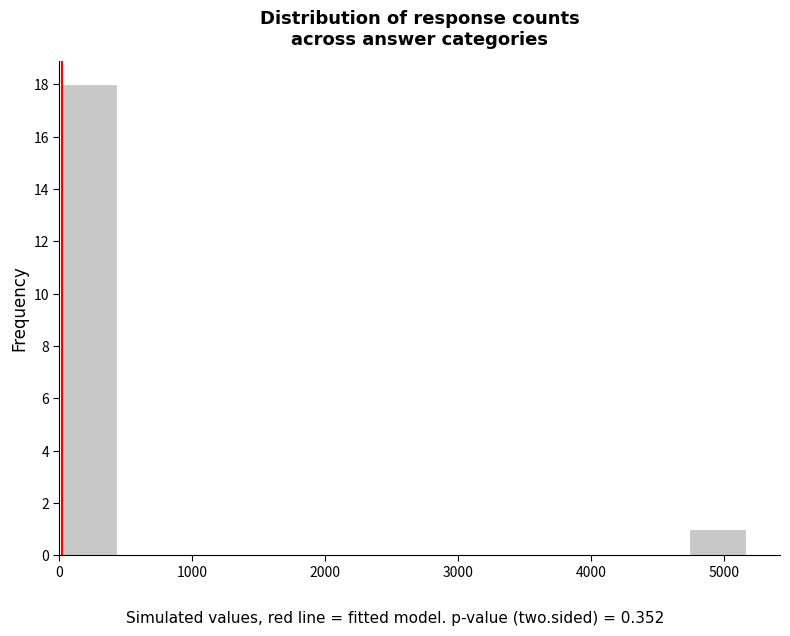

What is the height of the bar covering 0 to 400 on the x-axis? Neither the bar edges nor the heights are printed on the chart, so give them approximately, as read against the axes.

18